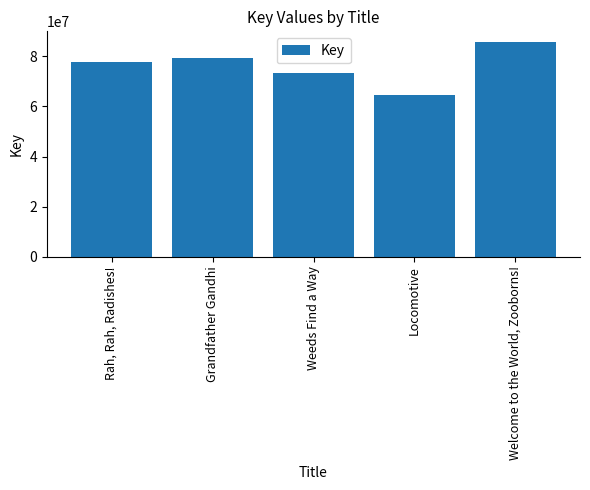

Reading left to right, what are all the values shown in this chart?

77929263	79393473	73236514	64563133	85752891